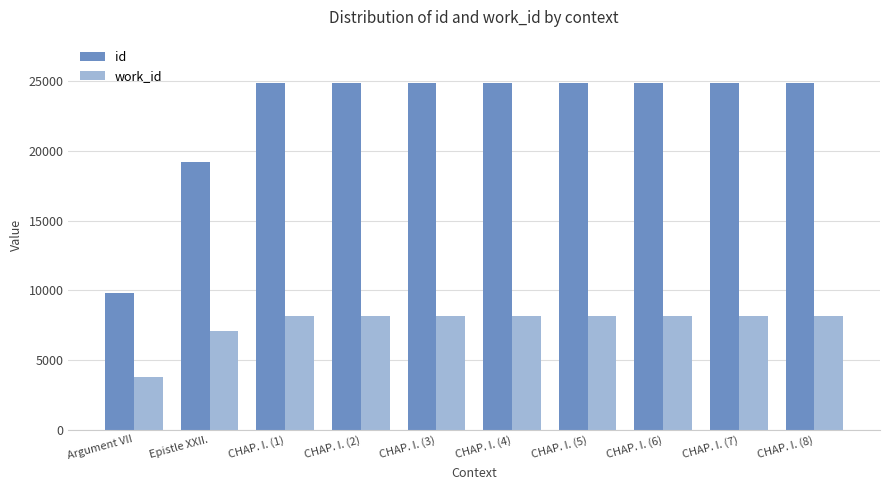

Is it true that work_id equals 8131 at CHAP. I. (2)?

True